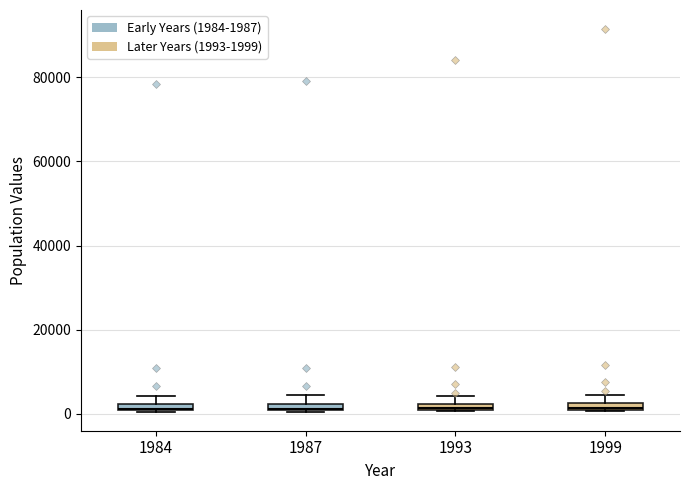

Where is the upper edge of the box at x = 1987 on the y-axis? The values are not printed on the chart, so give them approximately, as read against the axis.

2000